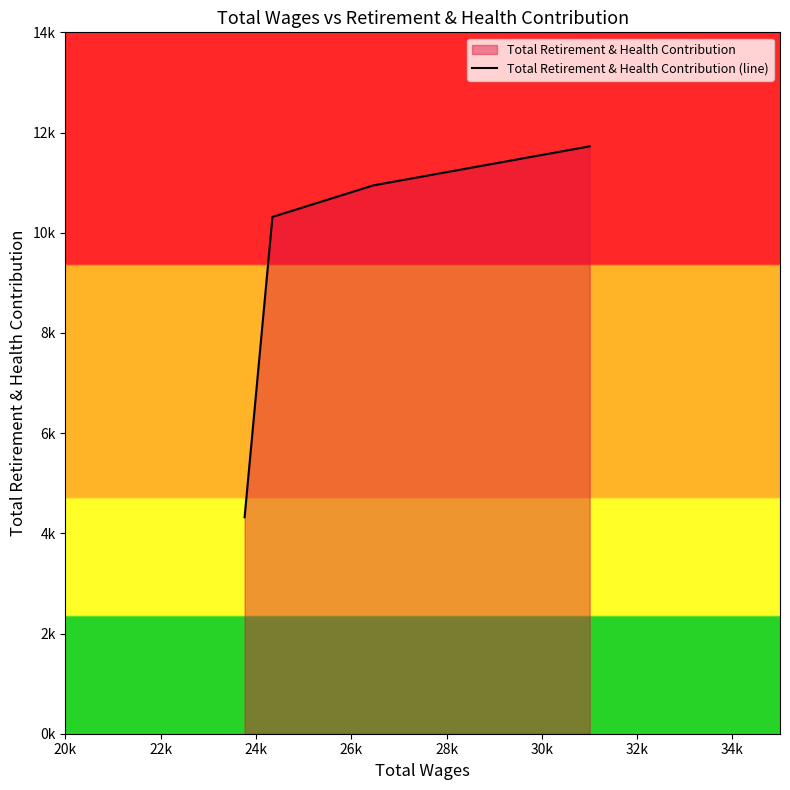

What is the minimum value shown in the chart?

4321